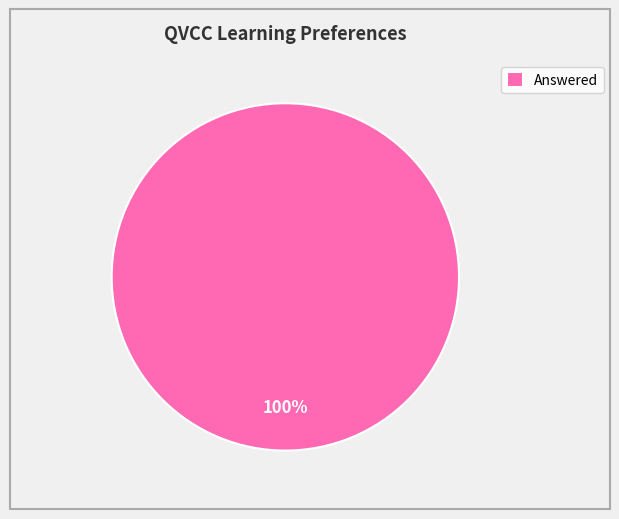

Rank the categories by value from lowest to highest.

Answered